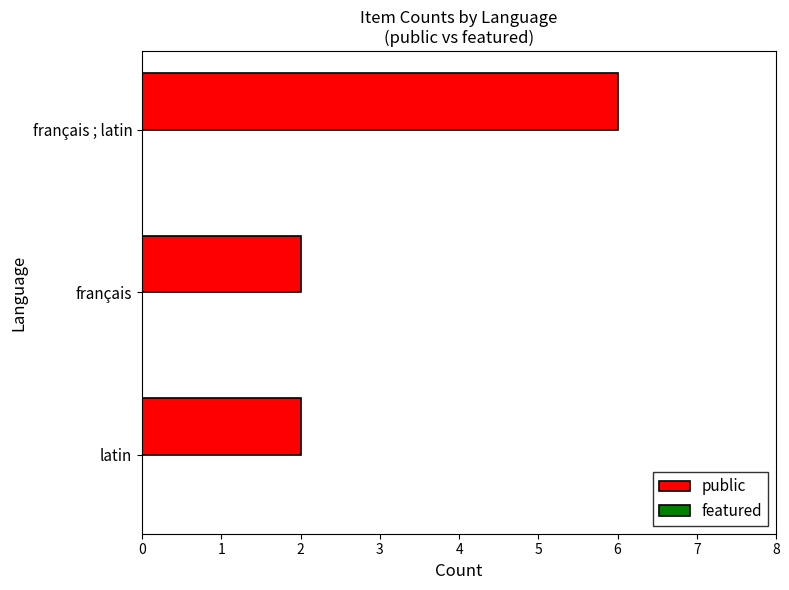

Reading bottom to top, extract all data points from this chart.

2	2	6